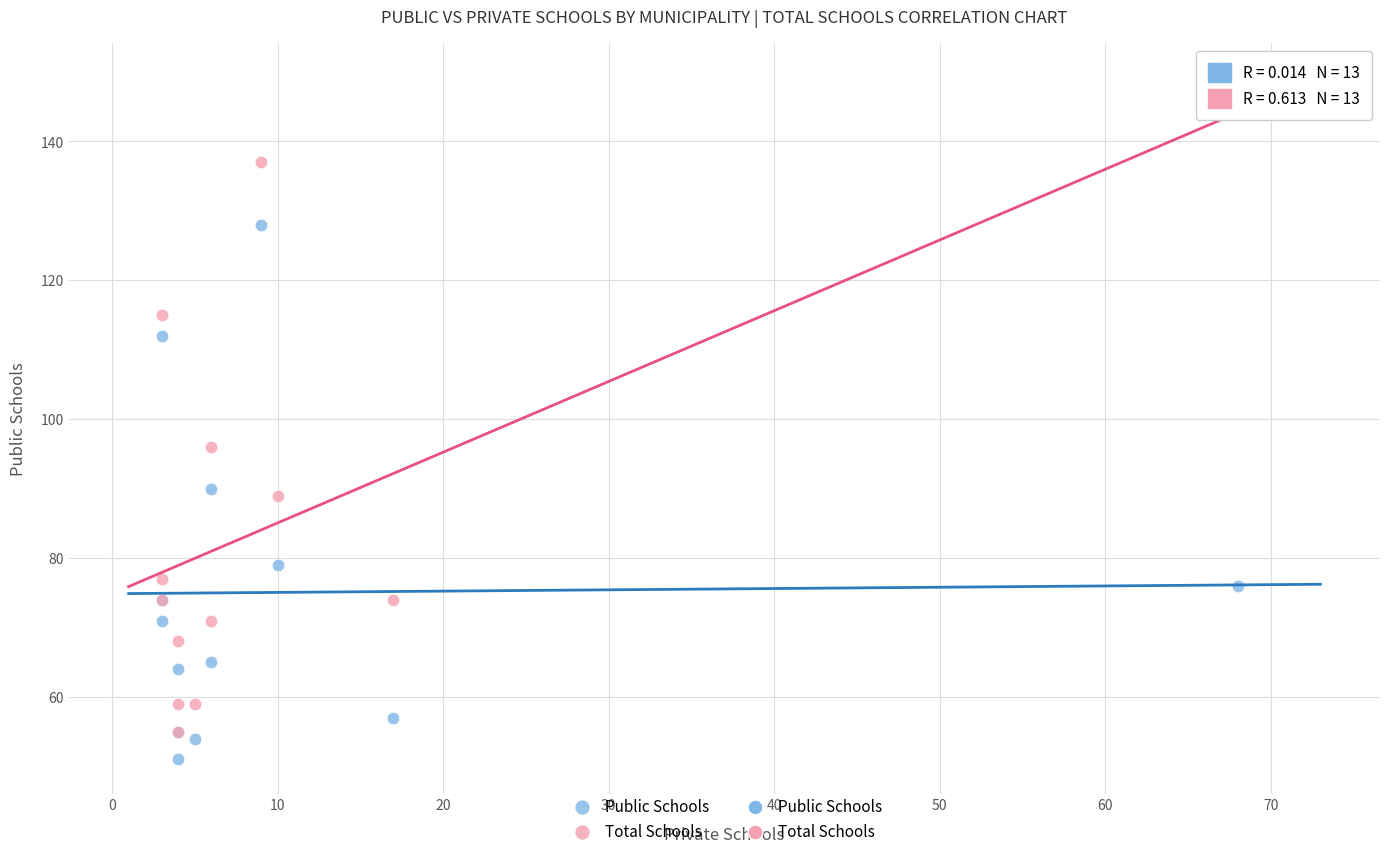

Which series has the widest spread of Y values?

Total Schools